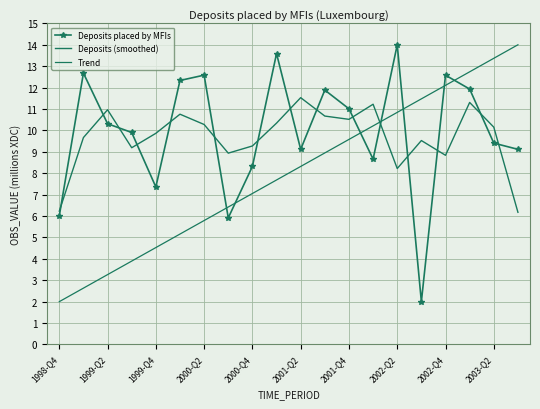

At which category is the sum across all series the highest?

17